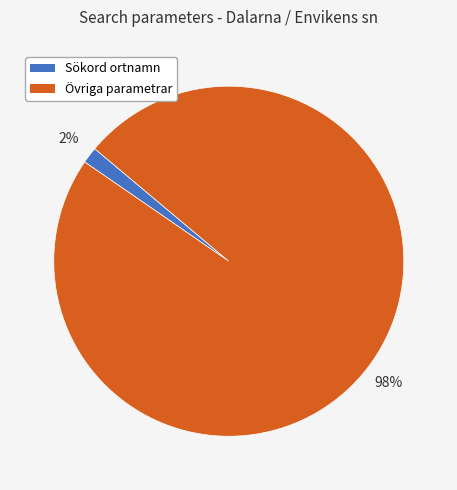

Is there a majority slice in this chart?

Yes